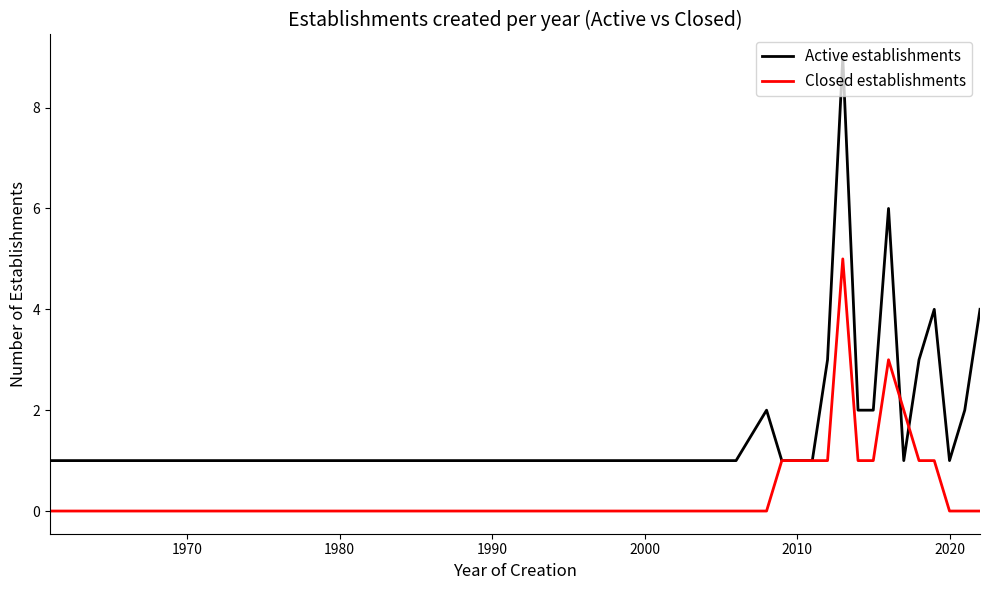

How many lines are shown in the chart?

2